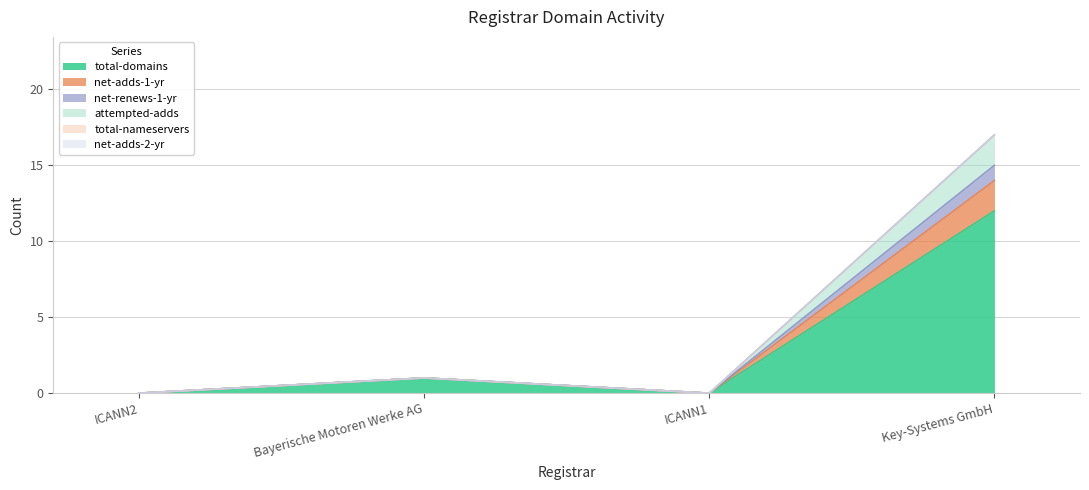

True or false: total-domains and net-renews-1-yr intersect in this chart.

False